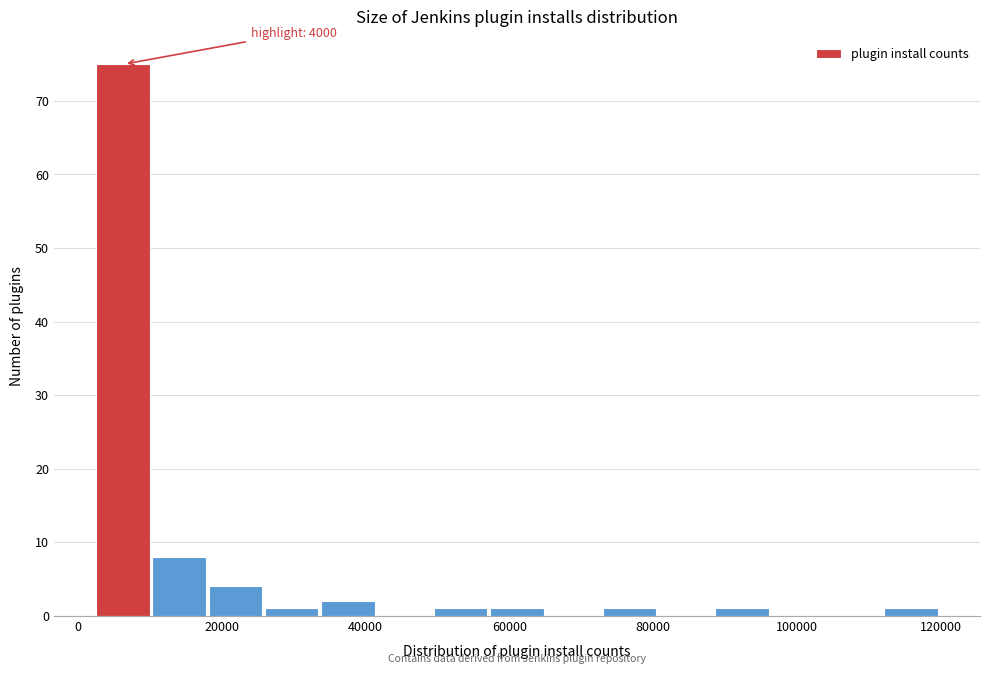

Around what value on the x-axis is the tallest bar? Give the approximate position of its centre, as read against the axis.

6000